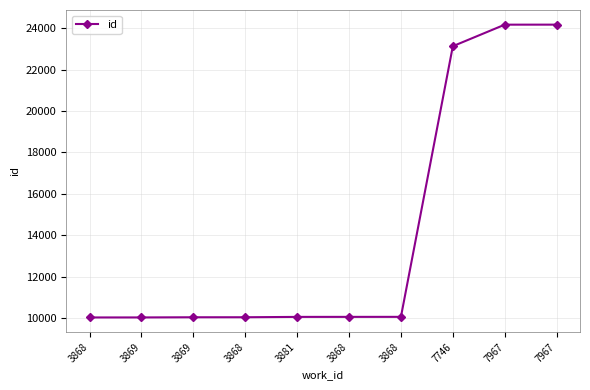

Is this an area chart (filled region under the line)?

No